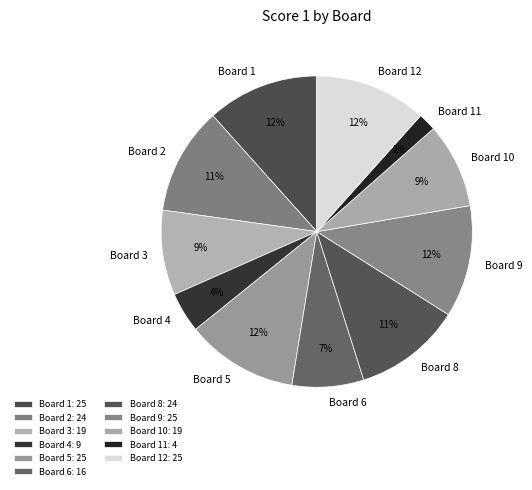

Between Board 8 and Board 10, which is larger?

Board 8